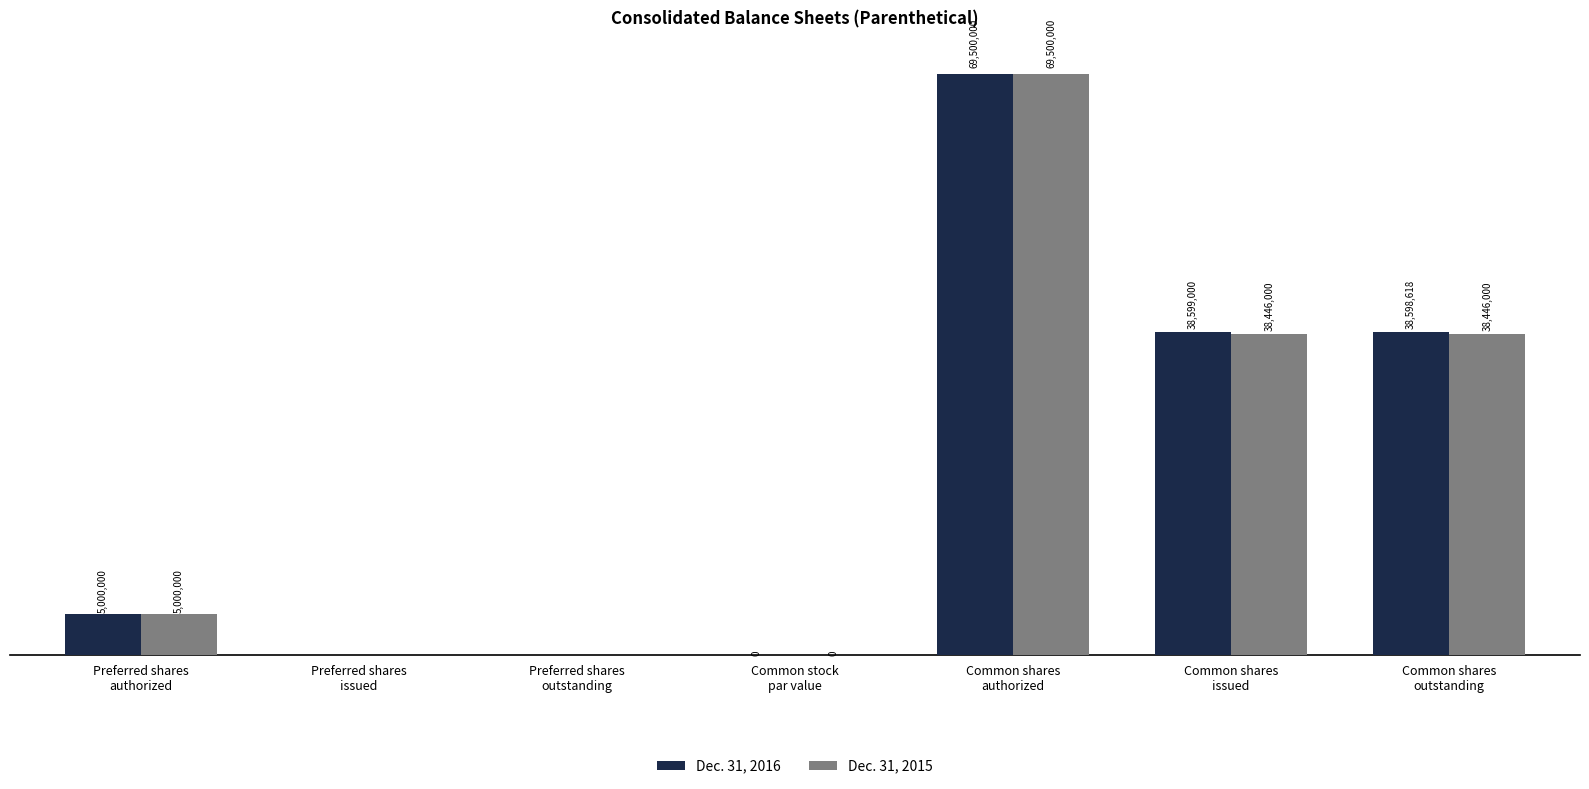

Which has a higher value, Preferred shares
authorized or Common shares
issued?

Common shares
issued